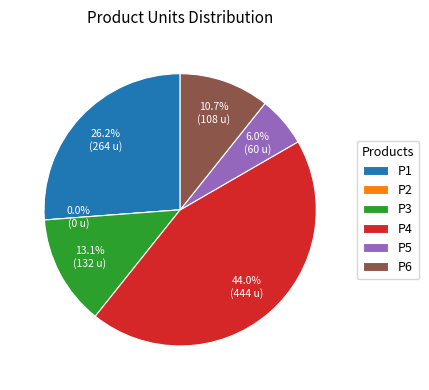

How many slices are in this pie chart?

6